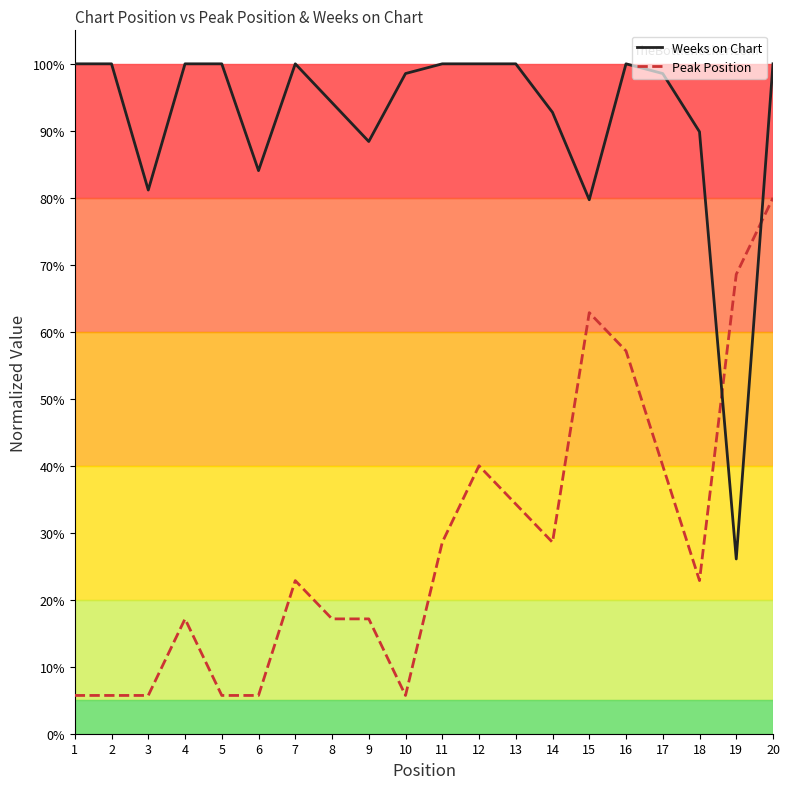

Where do Peak Position and Weeks on Chart first cross each other?

18 and 19